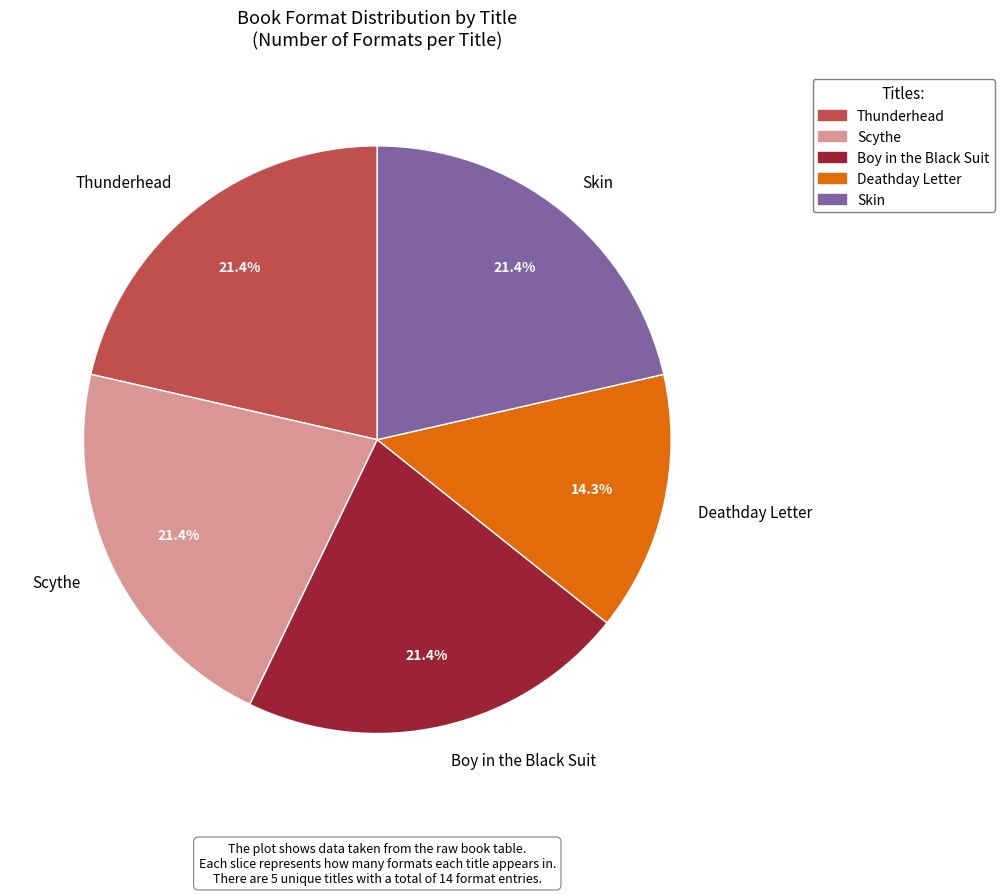

What percentage is NOT represented by Deathday Letter?

85.7%